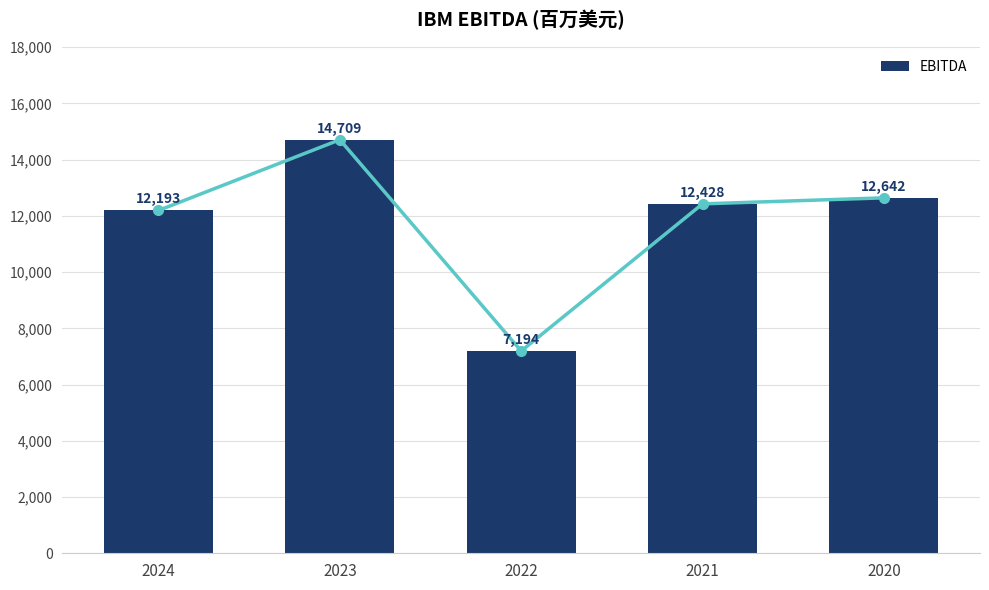

What value does the data have at 2021?

12428